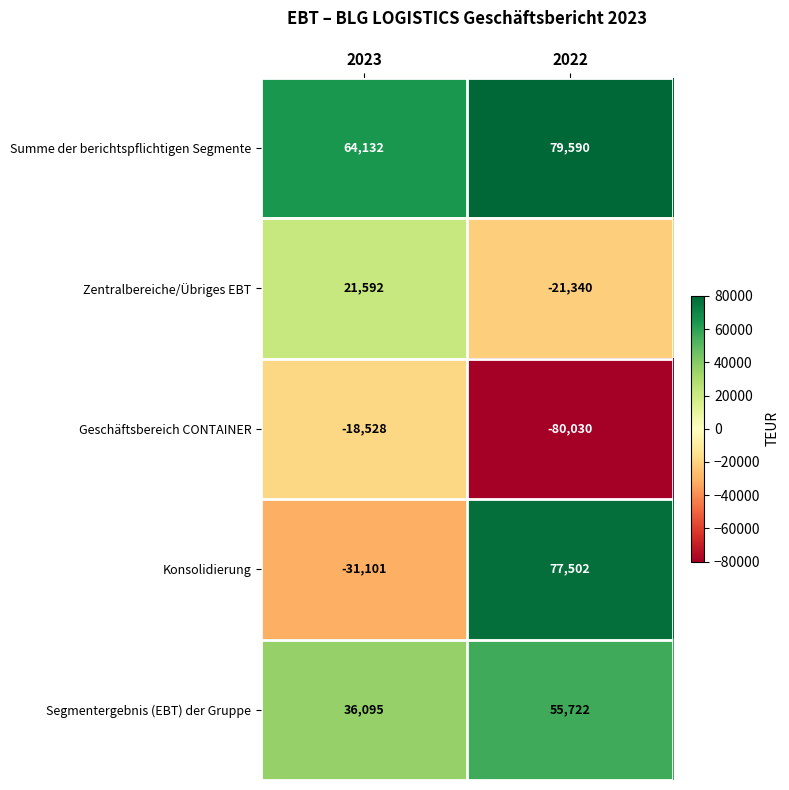

What is the spread (max minus min) of values at 2023?

95233